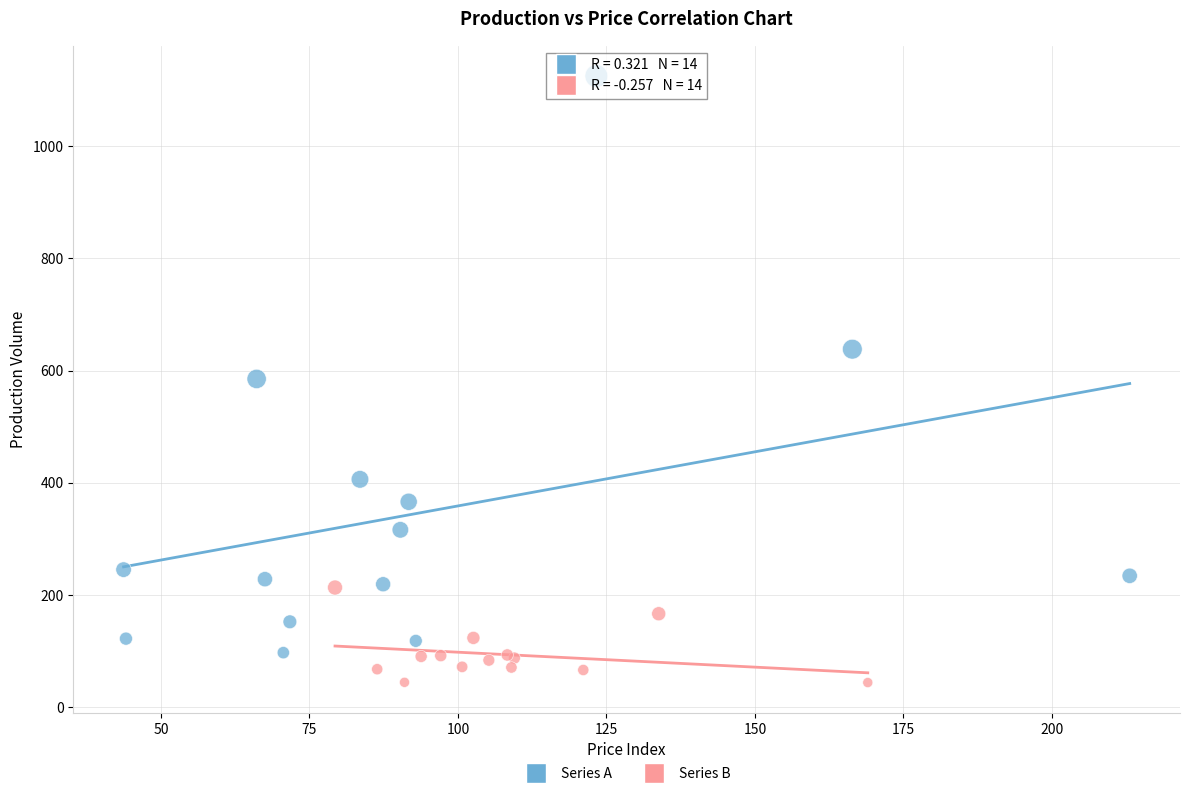

Which series contains the highest Y value?

Series A